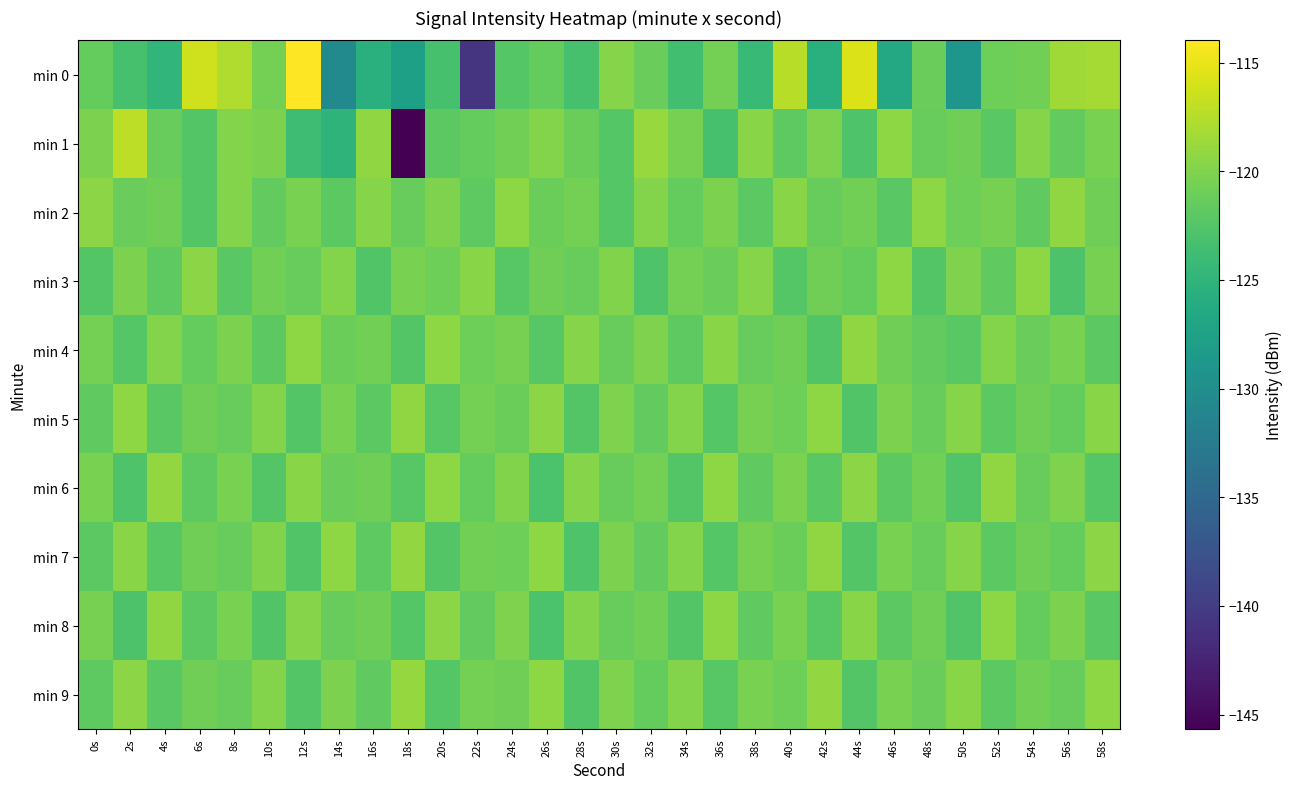

Which series has the widest spread of values?

min 1